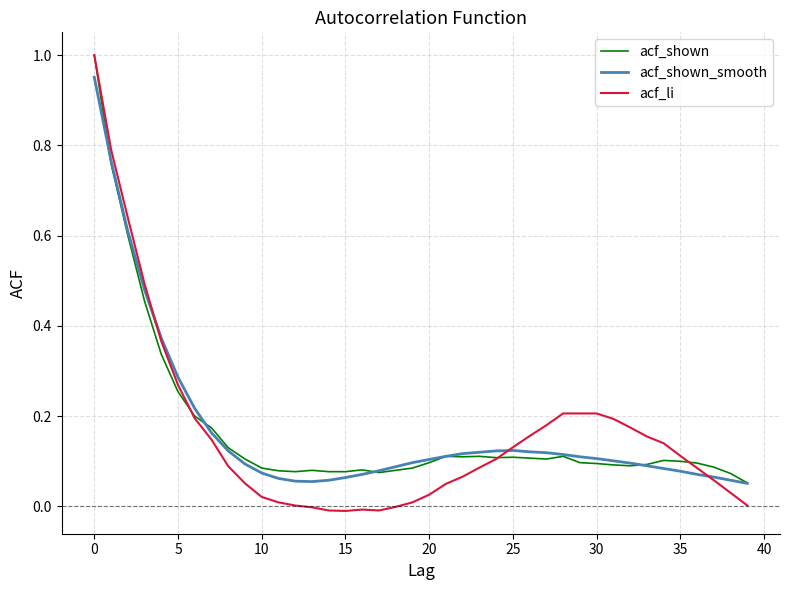

Which series has the largest range (max minus min)?

acf_li